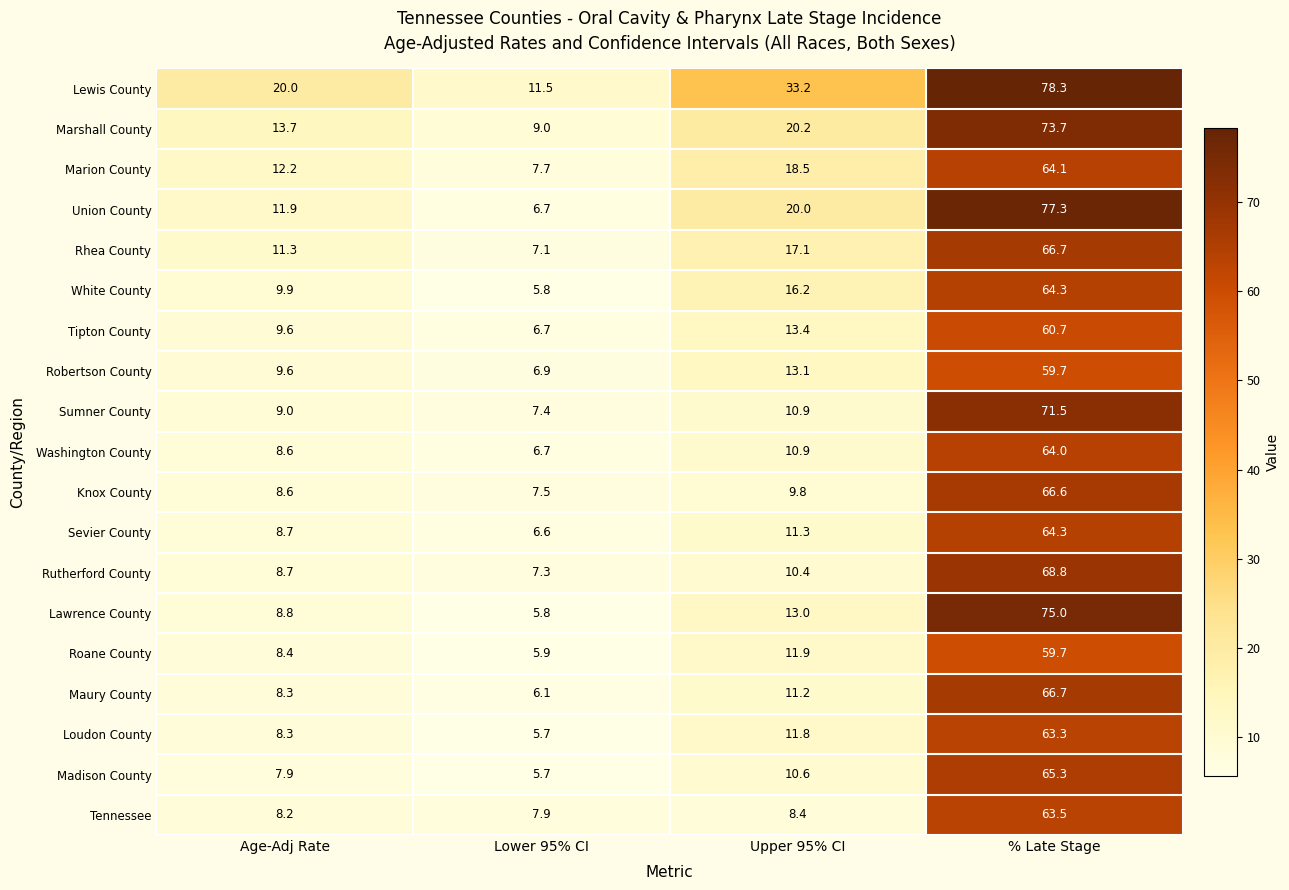

Which series has the largest total across all categories?

Lewis County